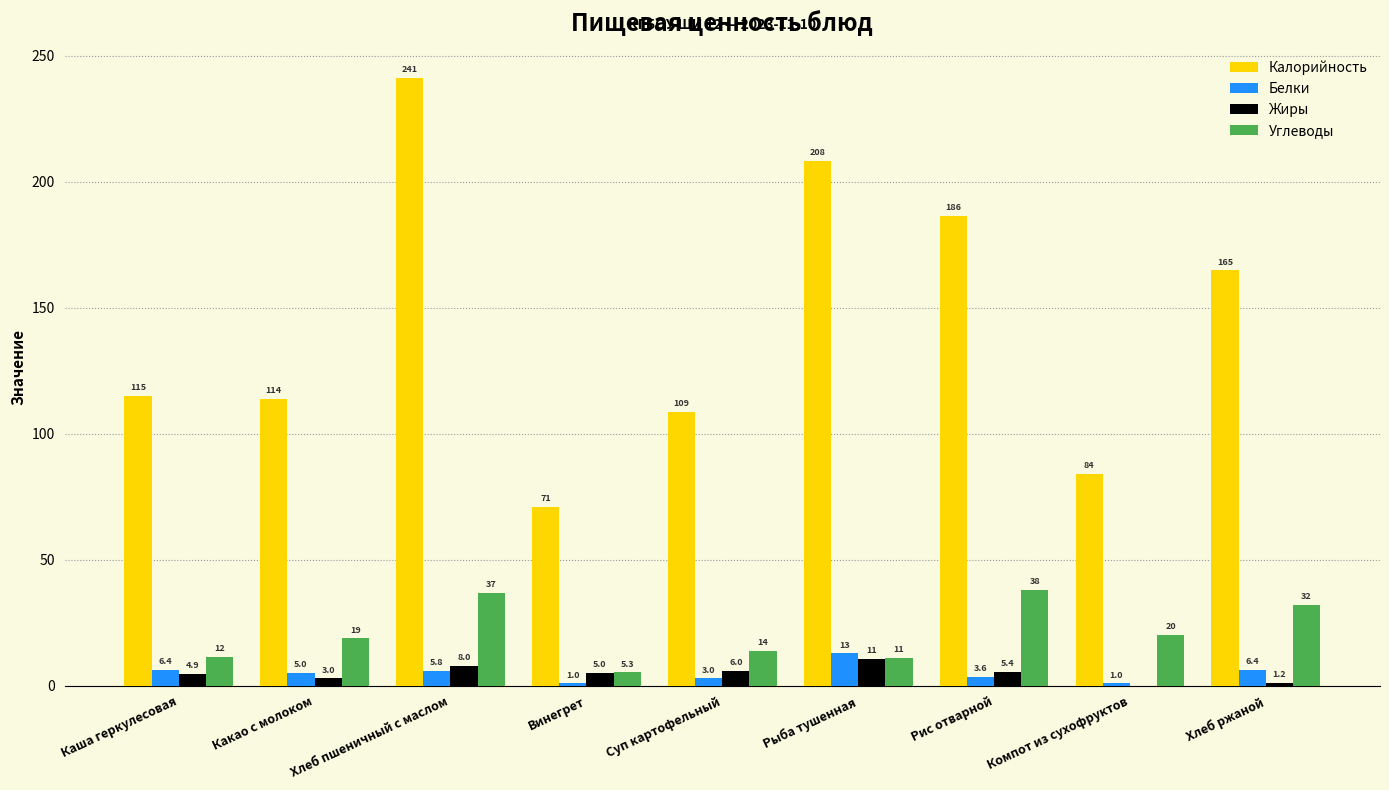

Which series has the largest total across all categories?

Калорийность